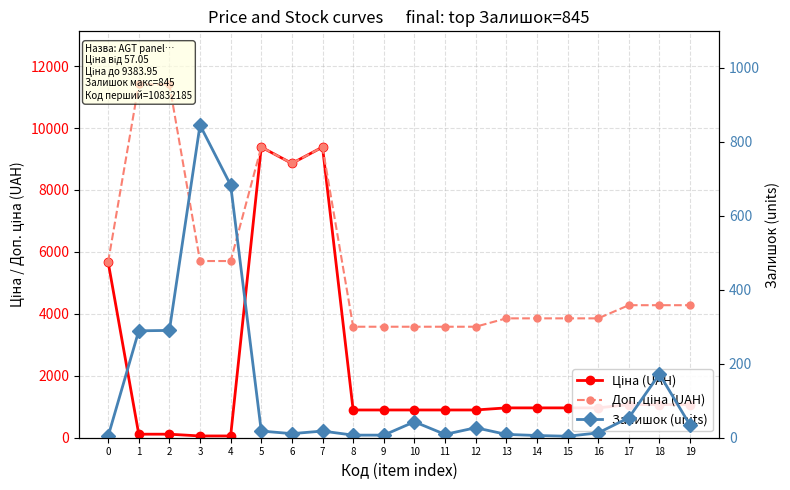

Reading left to right, list all the values displayed in this chart.

Ціна (UAH): 5673.8	114.1	114.1	57.0	57.0	9384.0	8856.7	9384.0	895.9	895.9	895.9	895.9	895.9	963.5	963.5	963.5	963.5	1069.8	1069.8	1069.8
Доп. ціна (UAH): 5673.8	11410.0	11410.0	5705.0	5705.0	9384.0	8856.7	9384.0	3583.6	3583.6	3583.6	3583.6	3583.6	3854.0	3854.0	3854.0	3854.0	4279.1	4279.1	4279.1
Залишок (units): 4.0	289.0	290.0	845.0	683.0	18.0	11.0	18.0	7.0	7.0	43.0	9.0	27.0	9.0	6.0	4.0	13.0	54.0	172.0	34.0